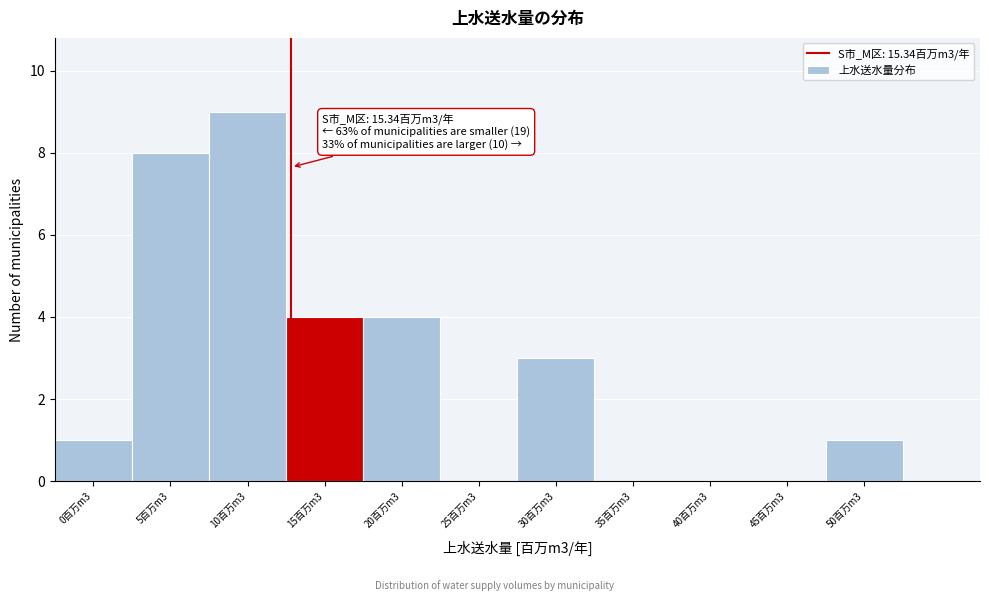

Reading right to left, list all the values displayed in this chart.

50百万m3=1	45百万m3=0	40百万m3=0	35百万m3=0	30百万m3=3	25百万m3=0	20百万m3=4	15百万m3=4	10百万m3=9	5百万m3=8	0百万m3=1